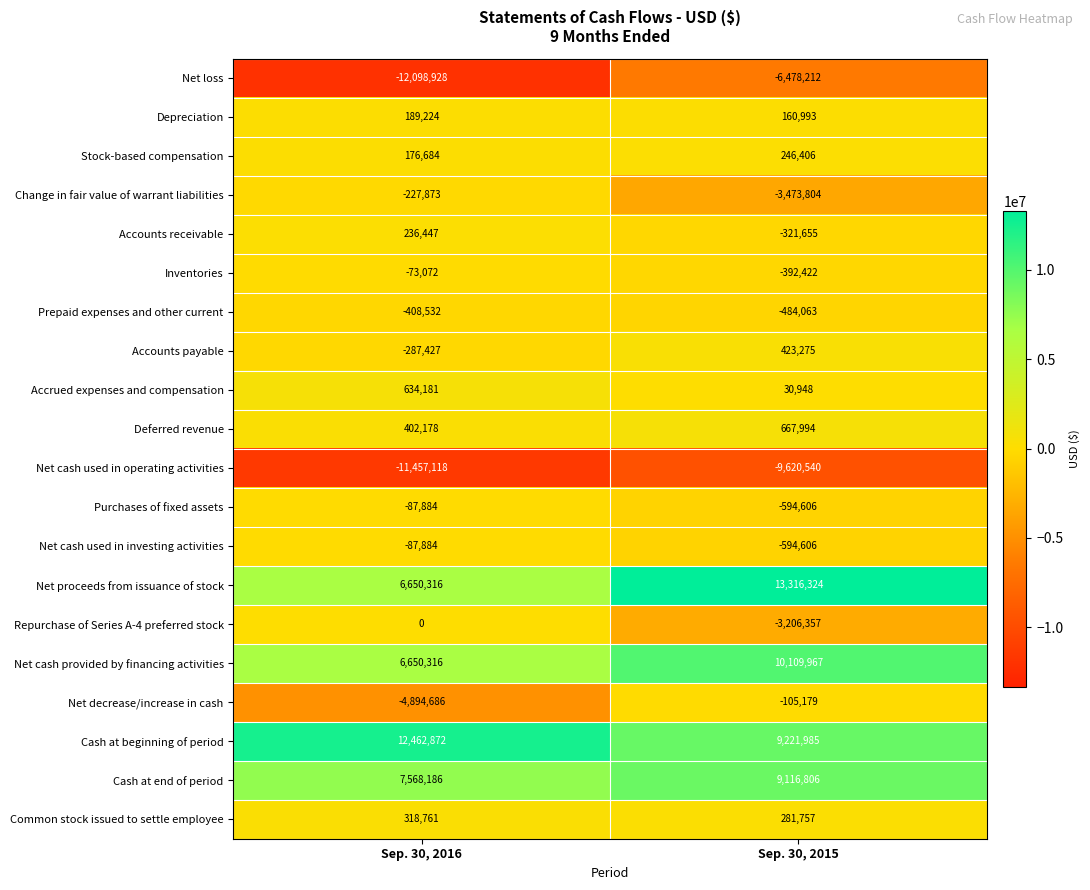

At which category is the sum across all series the highest?

Sep. 30, 2015